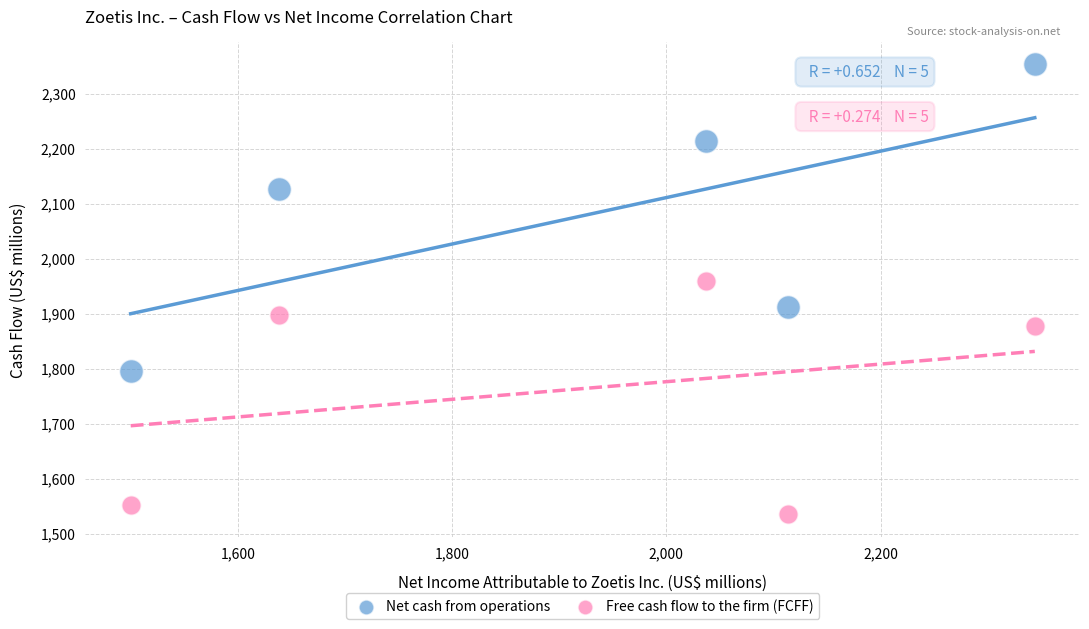

In the Free cash flow to the firm (FCFF) series, what Y value is closest to 1747?

1878